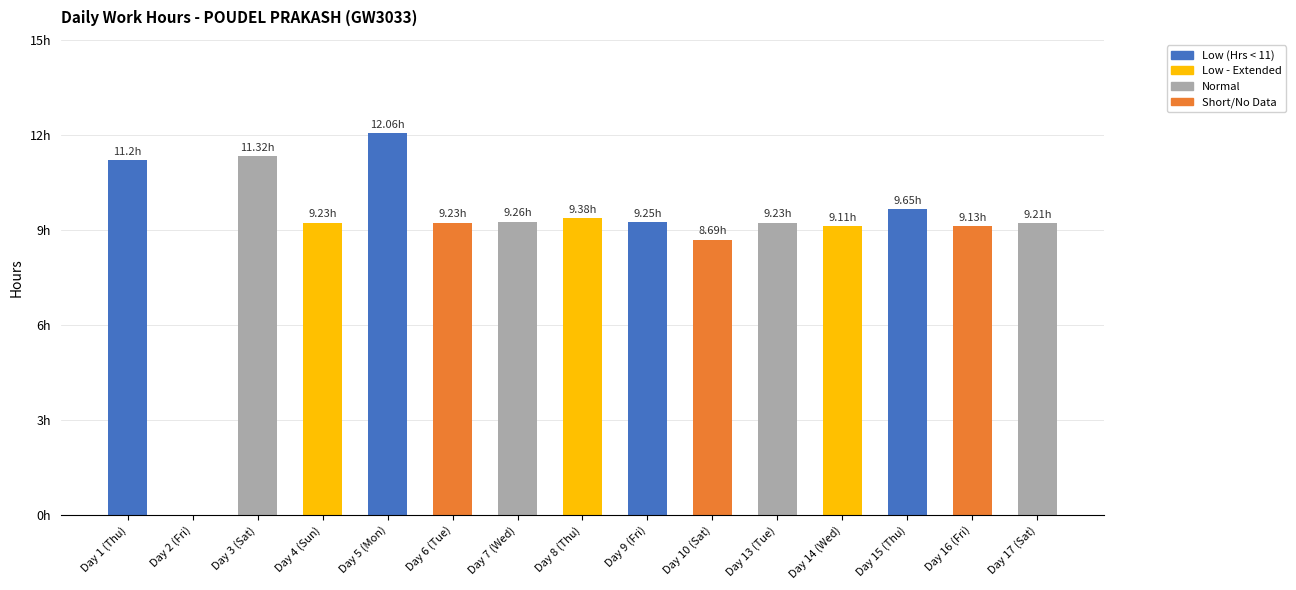

Are the bars grouped side by side (vs. stacked)?

No